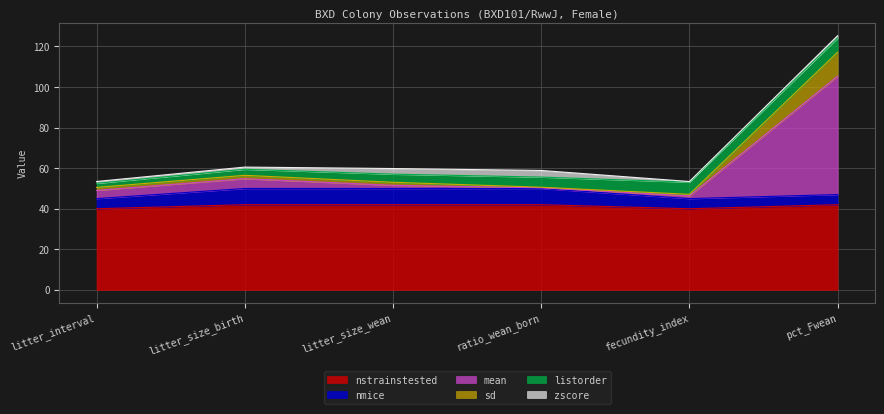

What is the approximate value of nstrainstested at ratio_wean_born?

42.0